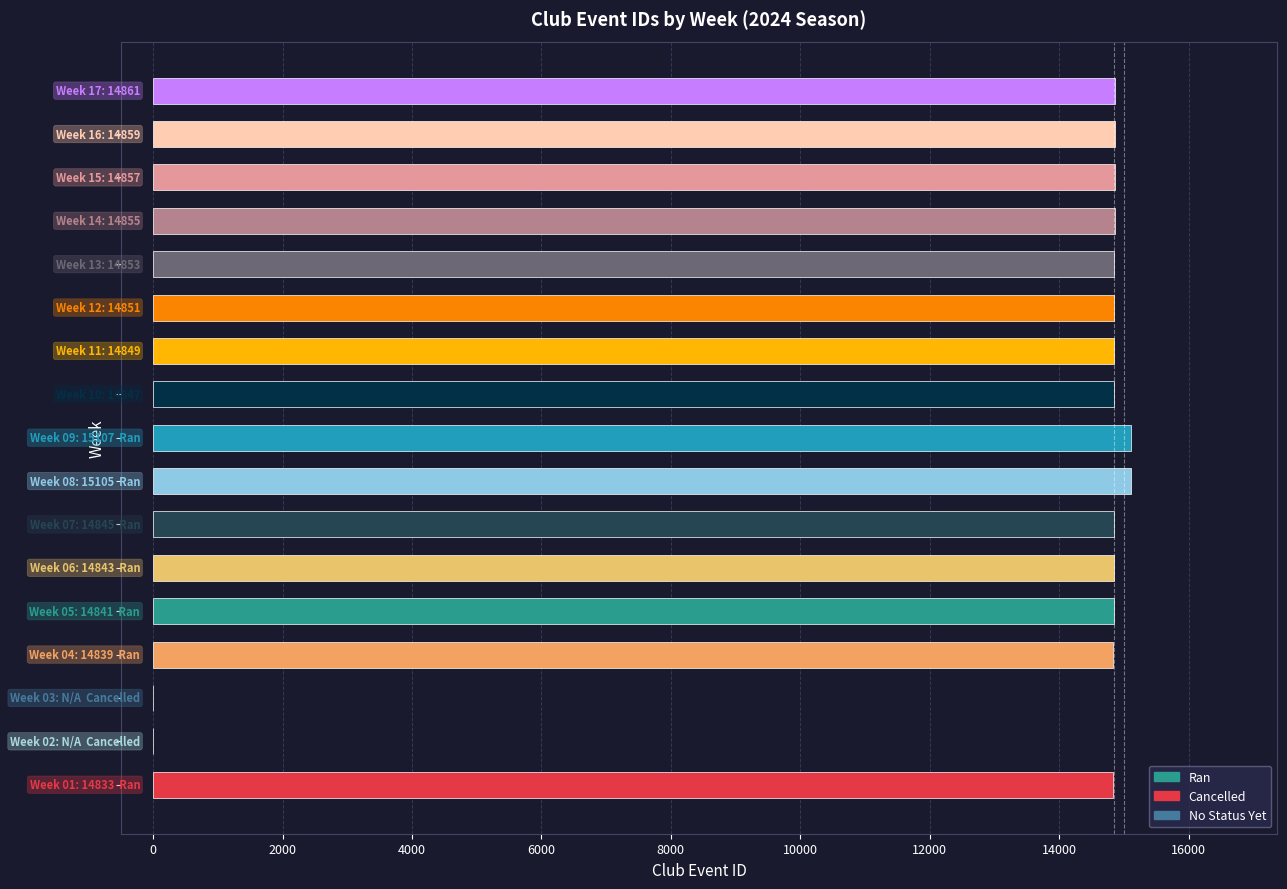

How many series are shown in this chart?

1